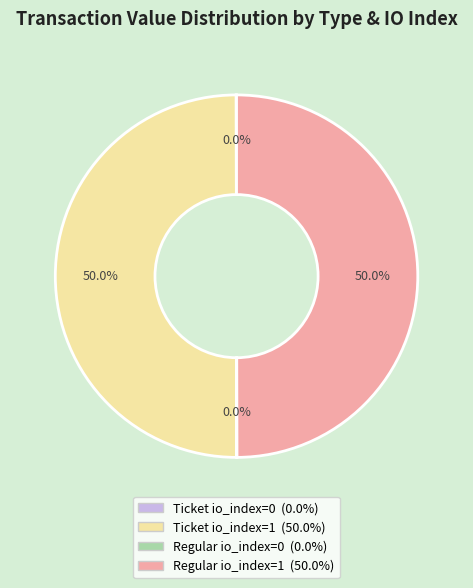

To the nearest percent, what is the average slice percentage?

25%